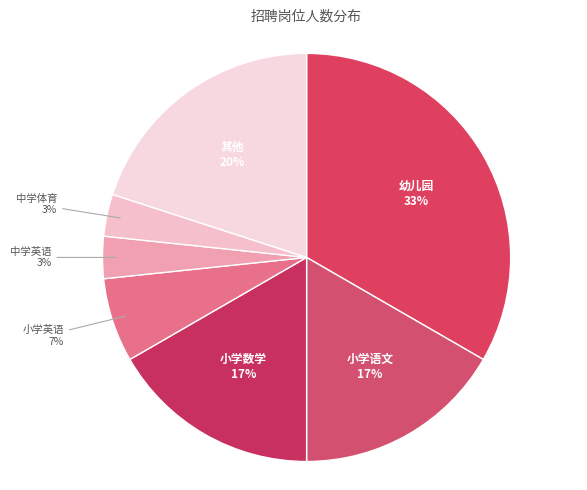

Does any single category account for the majority?

No